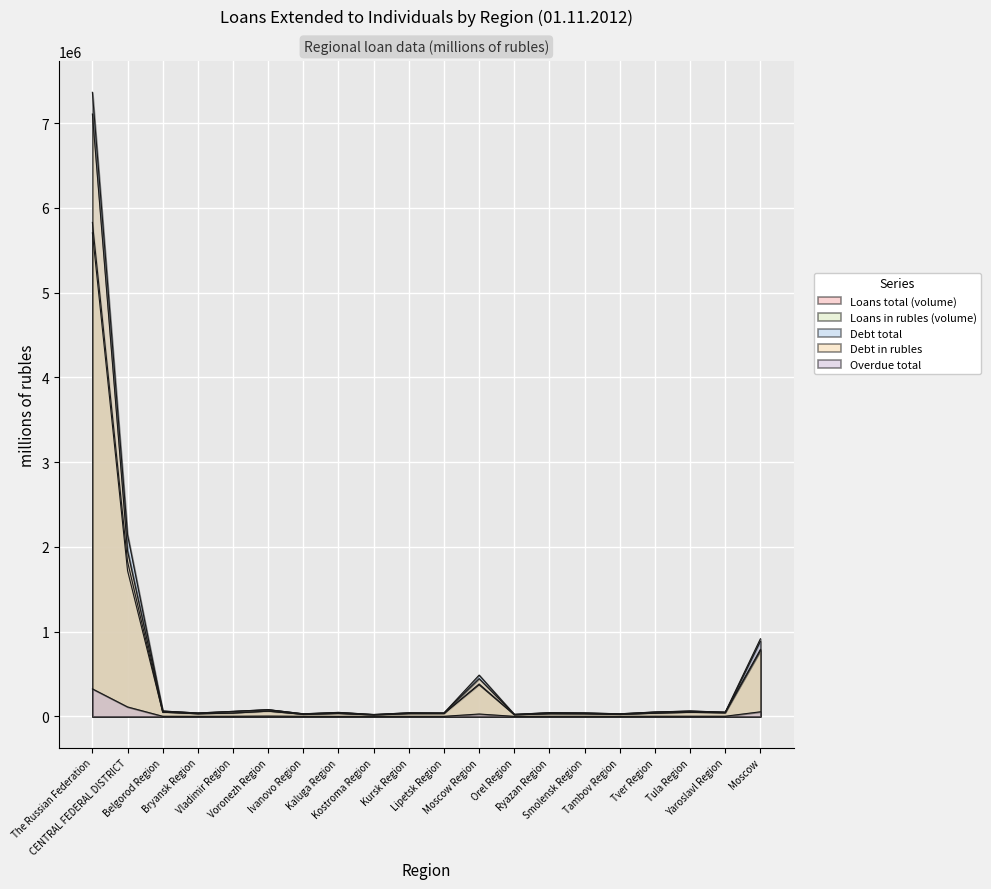

In Debt in rubles, how many points are lower than both neighbors (excluding endpoints)?

7